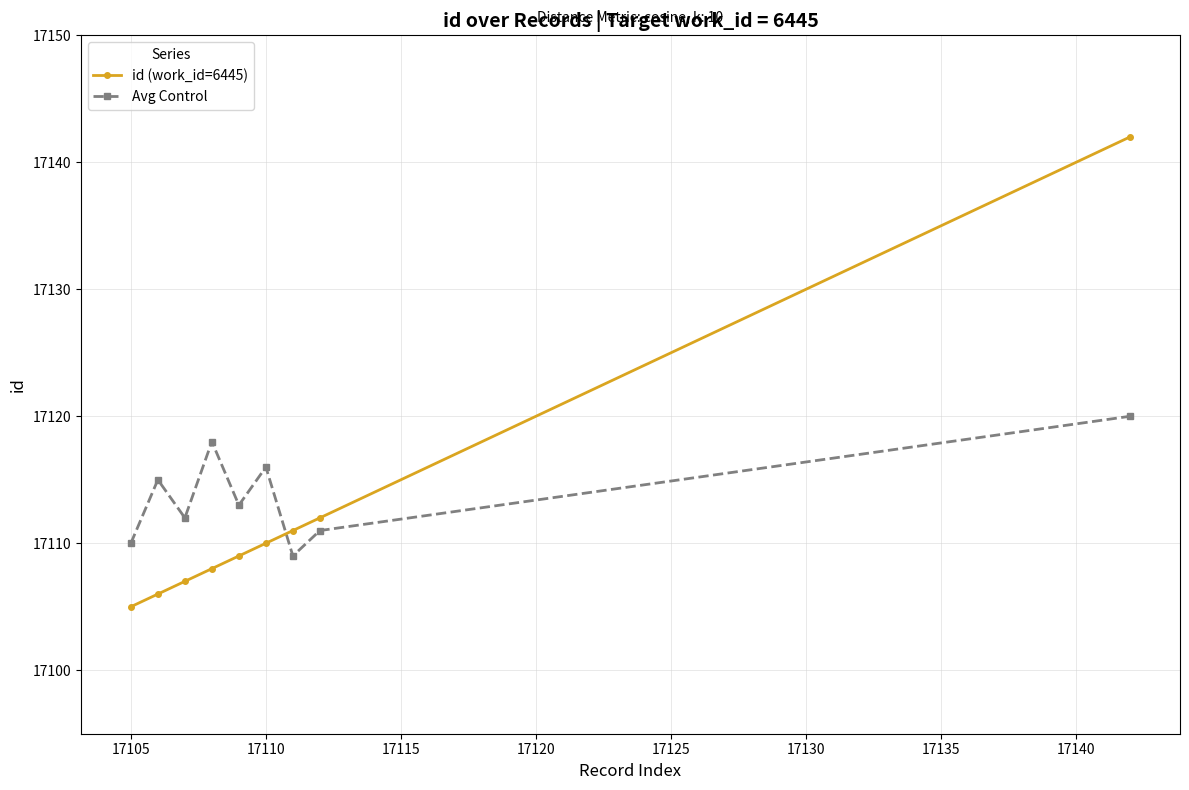

What is the average value of the id (work_id=6445) series?

17112